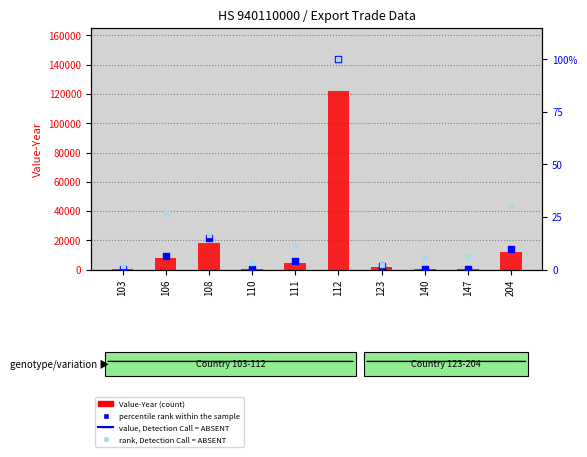

Which series has the widest spread of Y values?

Value-Year (count)